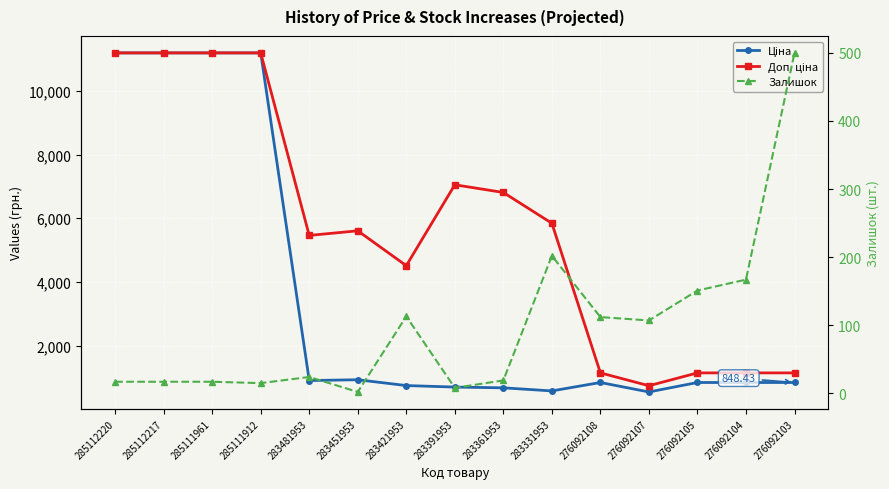

The value of Ціна at 283421953 is 1014.2. True or false?

False